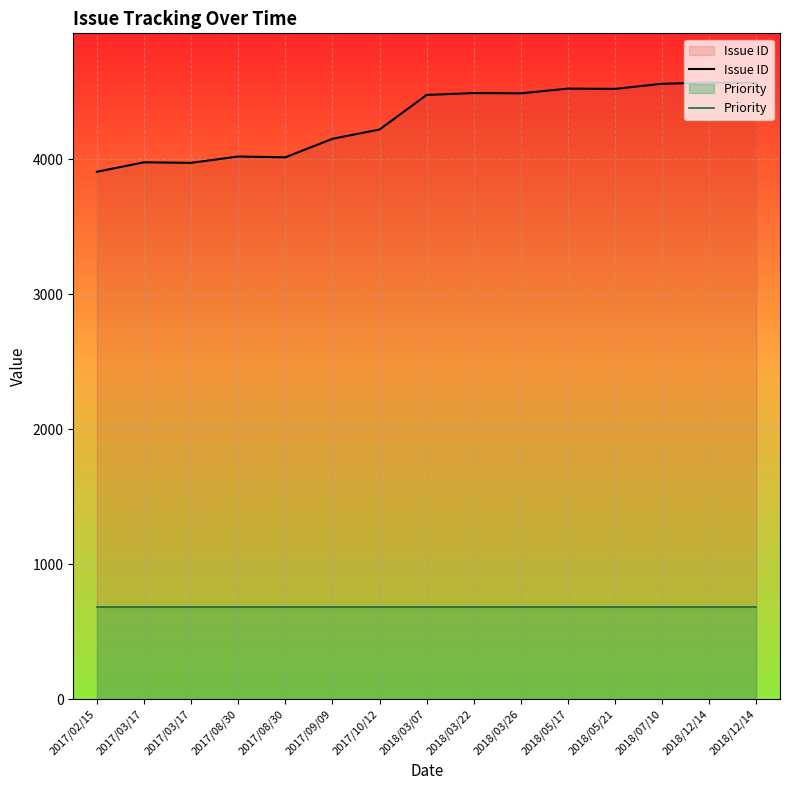

How many lines are shown in the chart?

2